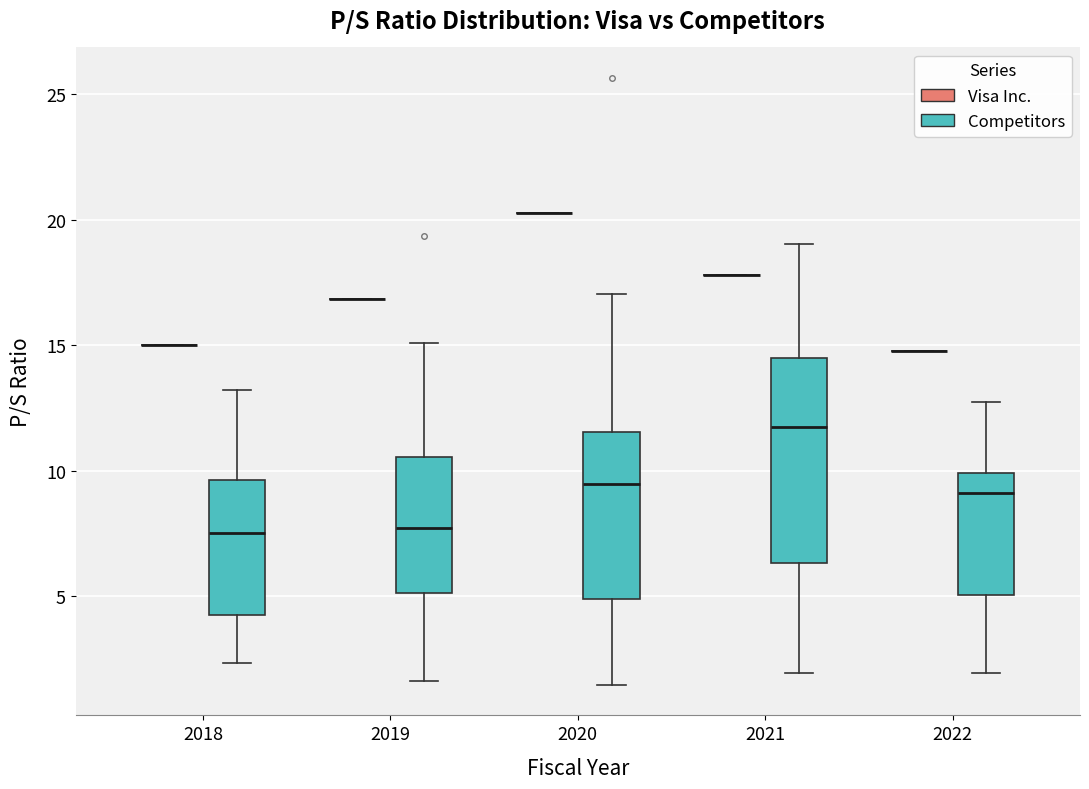

Comparing the boxes themselves (not the whiskers), which one is the tallest?

2021 (Competitors)